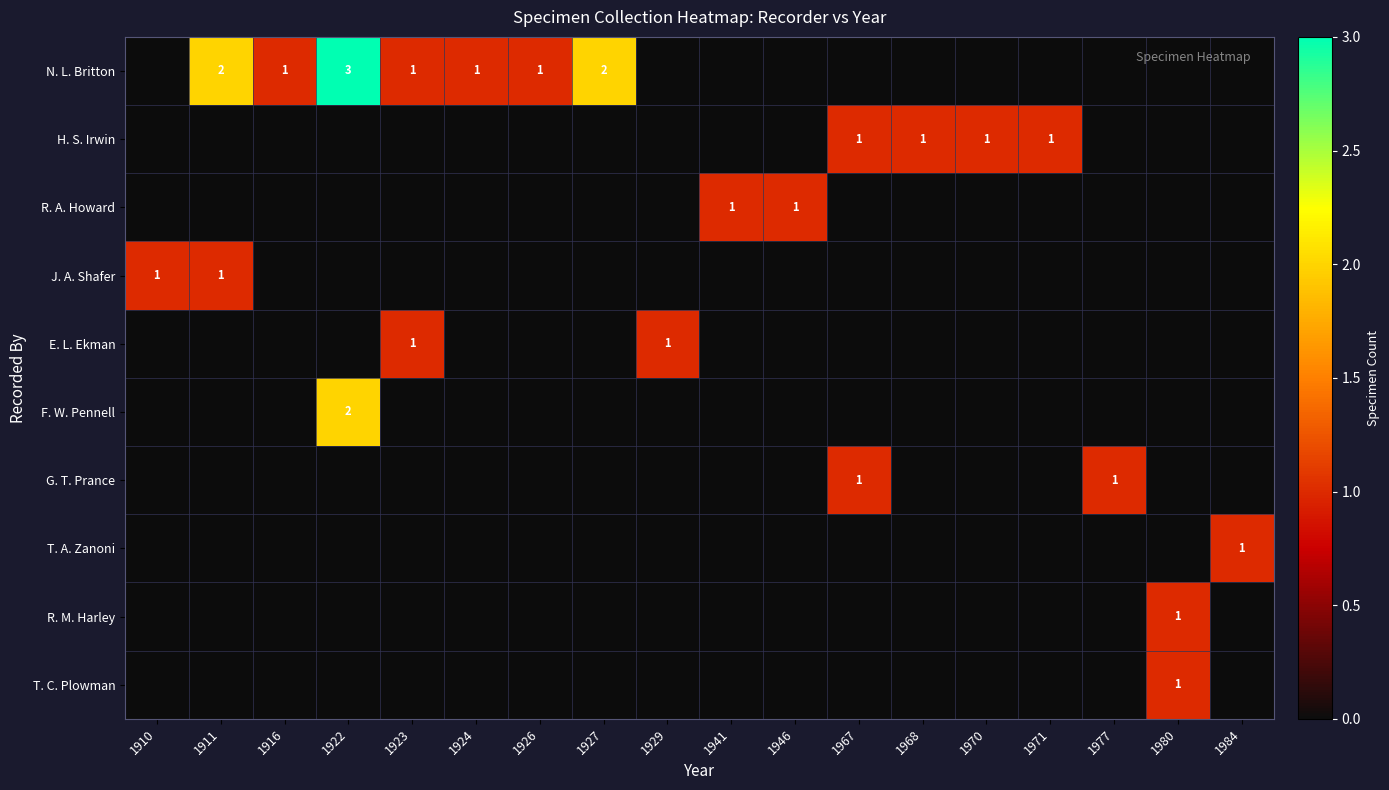

Count the number of data series in this chart.

10